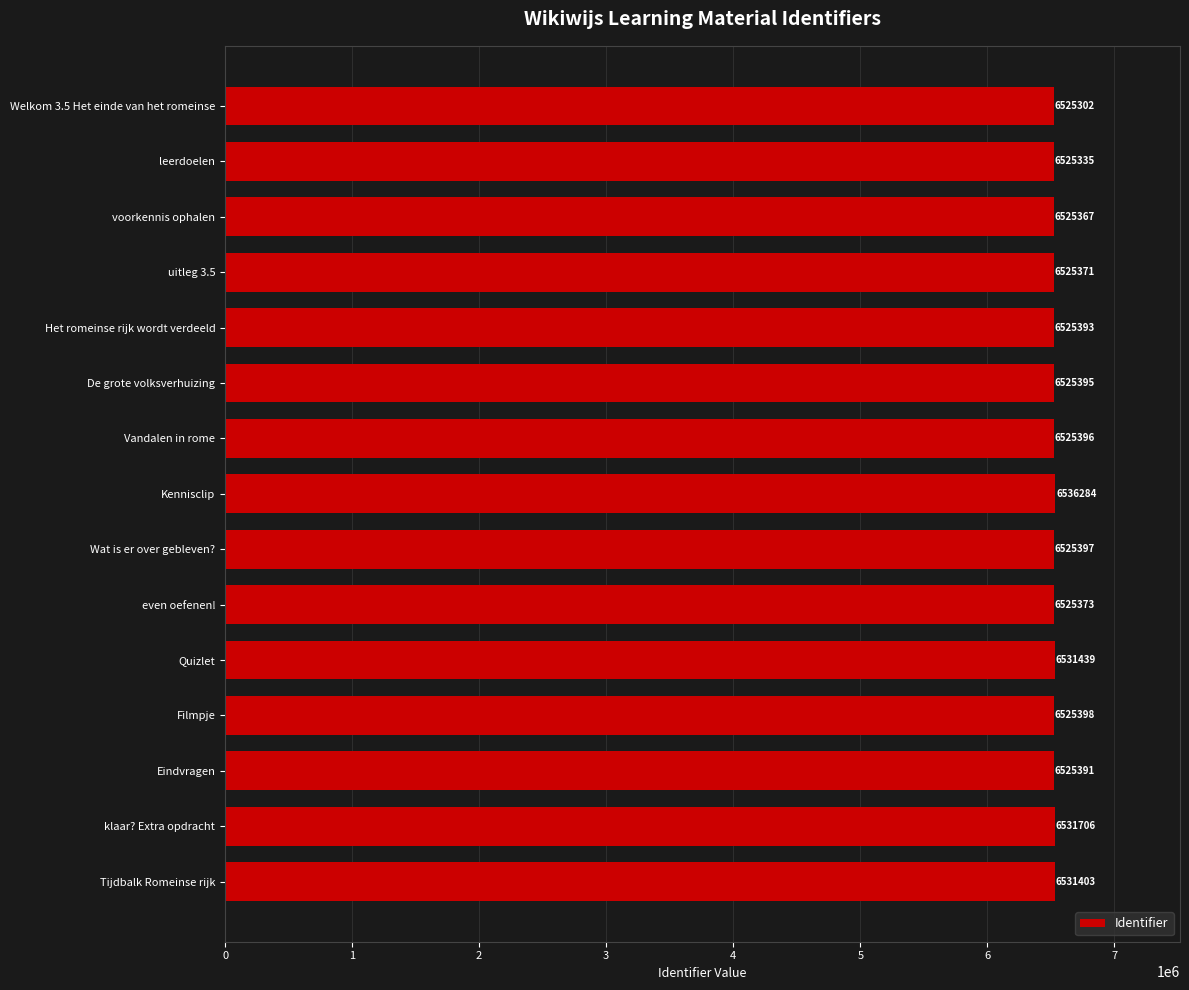

What is the sum of all values?

97909950